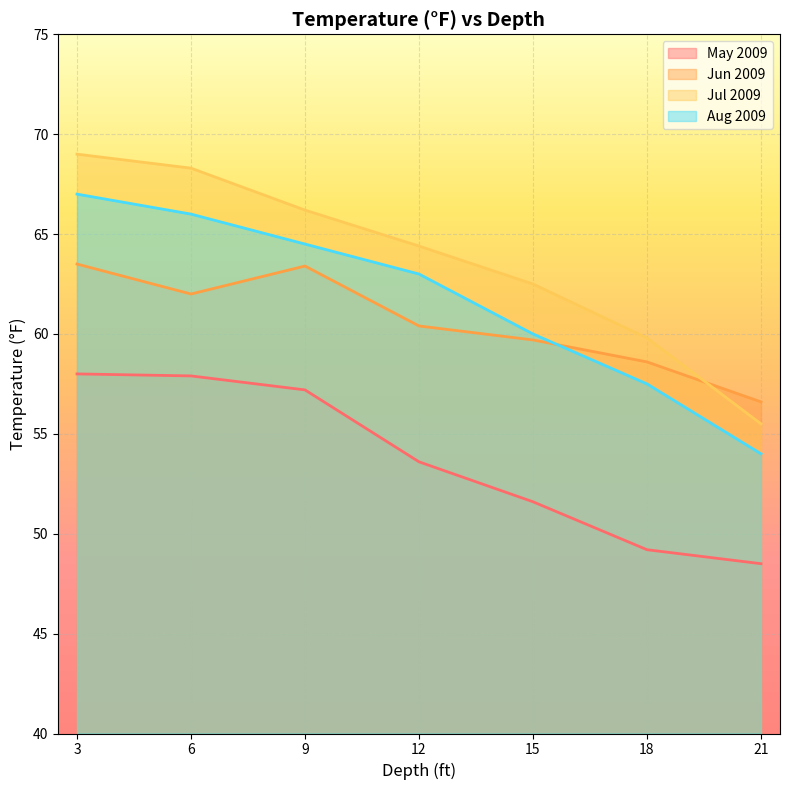

Which series has the widest spread of values?

Jul 2009